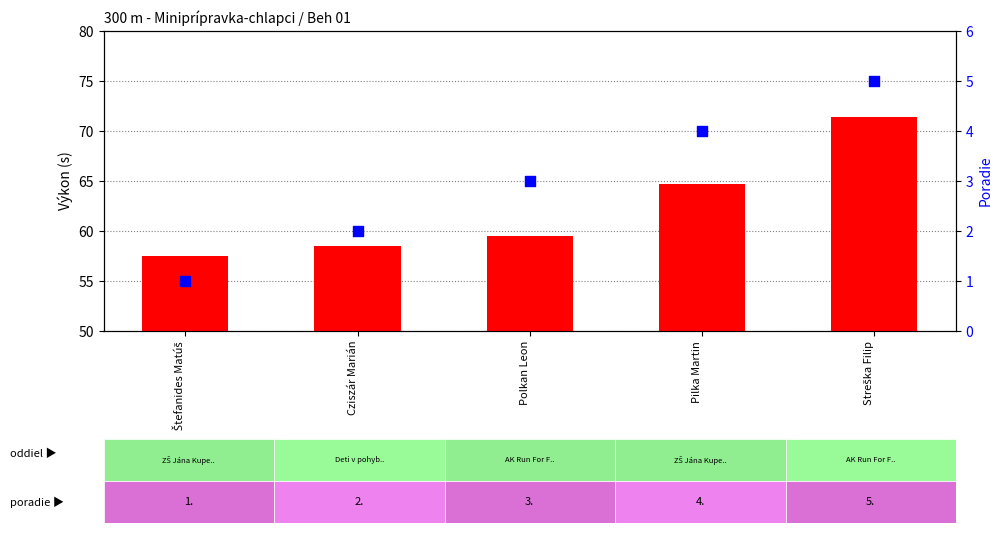

At which category is the sum across all series the highest?

Streška Filip